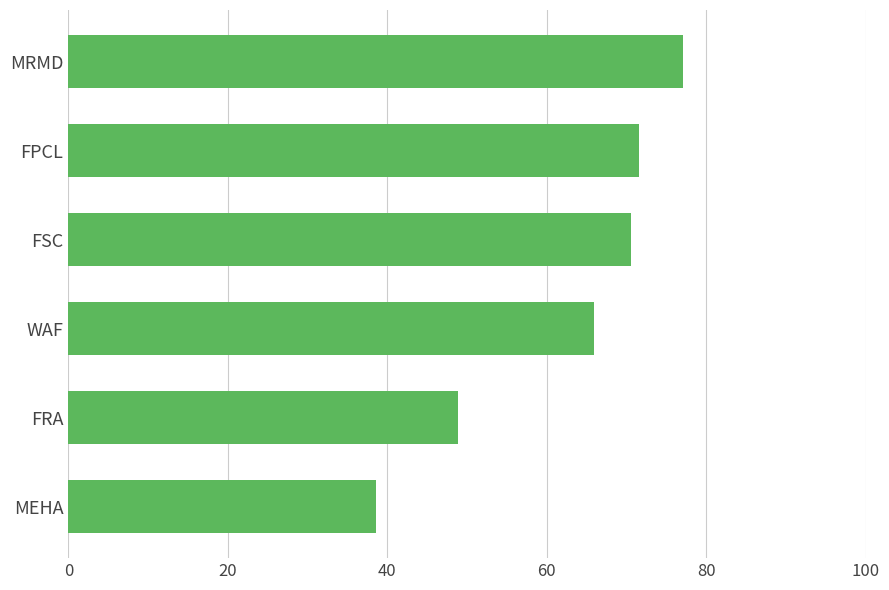

Are the bars horizontal?

Yes